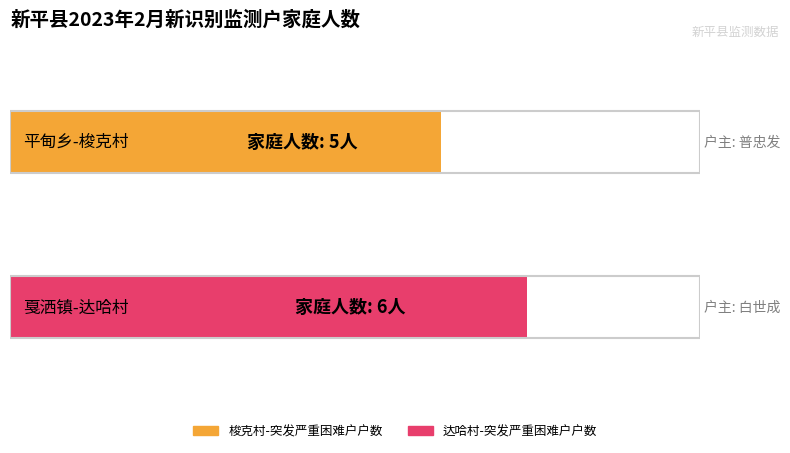

What is the approximate value at 平甸乡-梭克村?

5